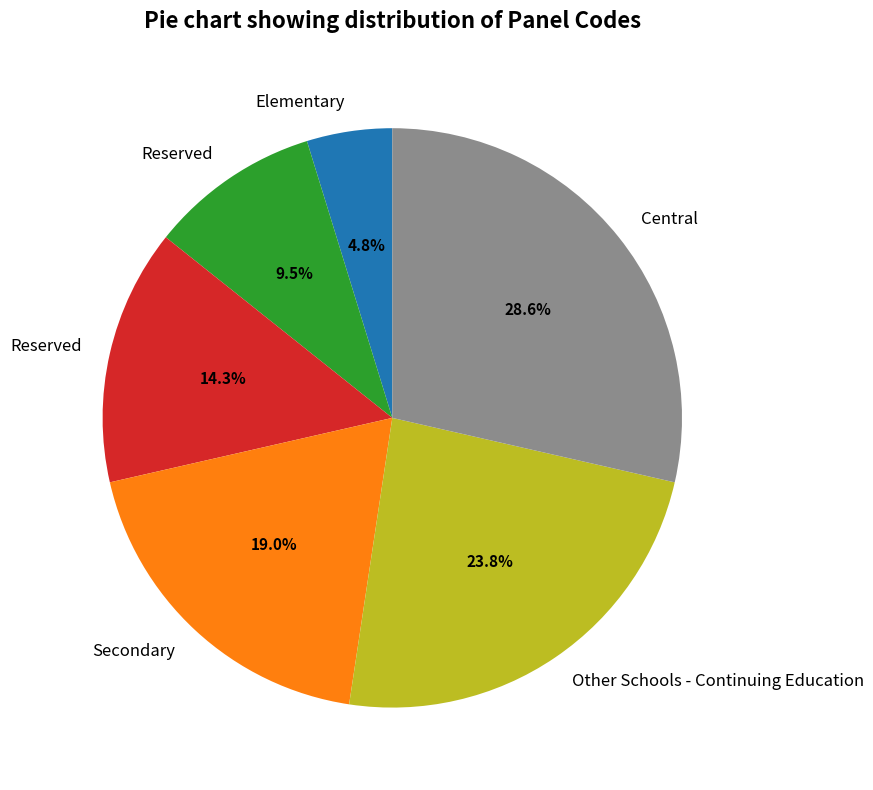

Is there a majority slice in this chart?

No